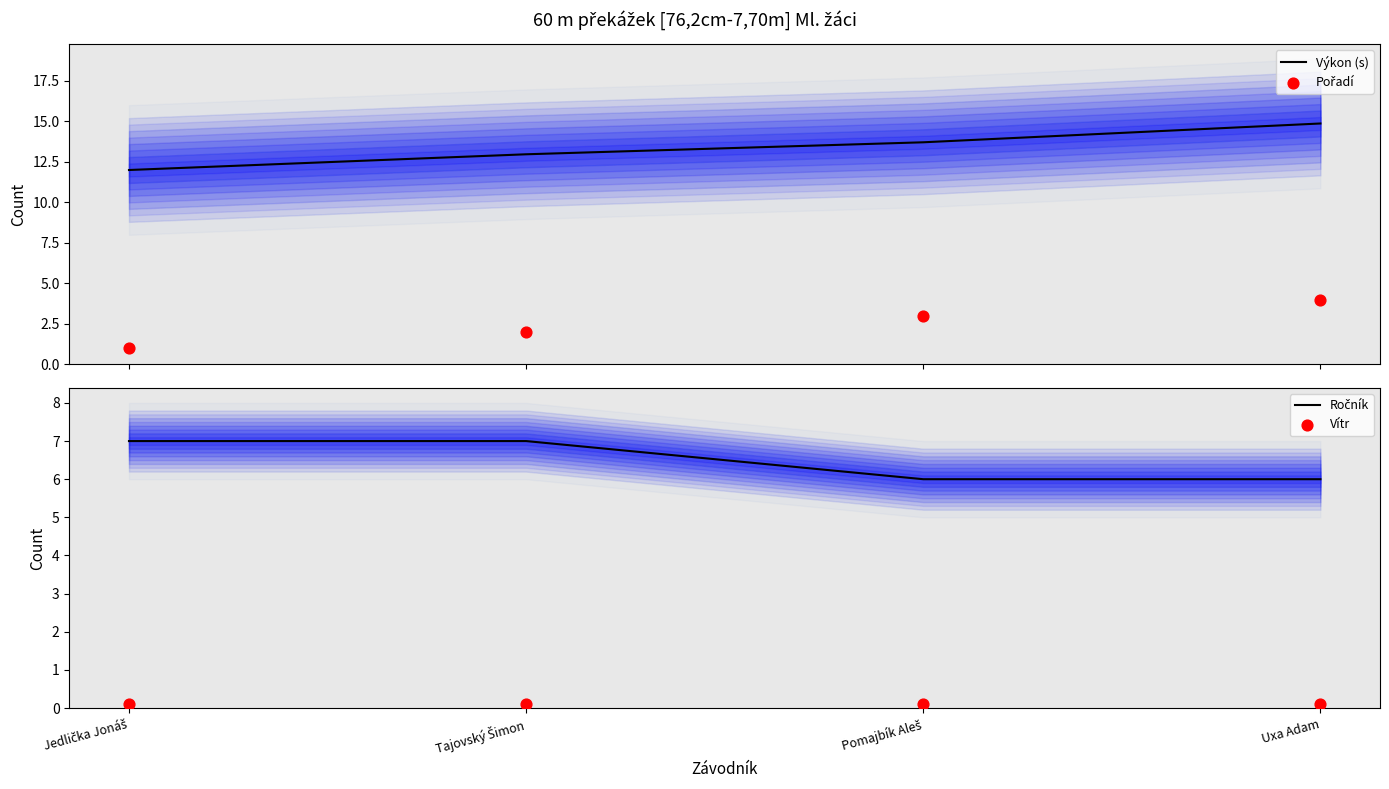

At how many categories does at least one series exceed 7?

4